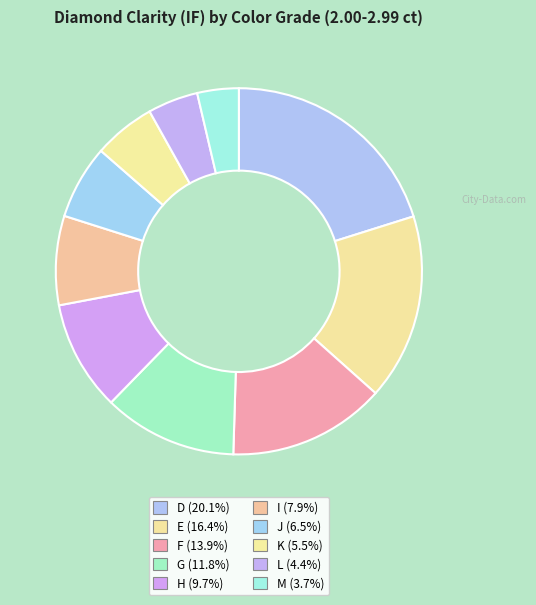

How many slices are in this pie chart?

10